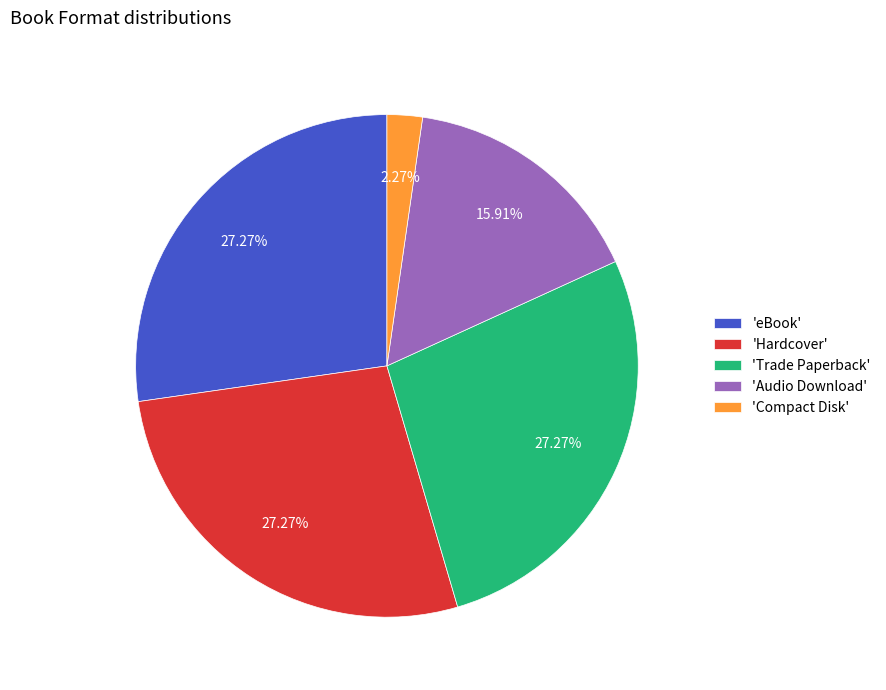

How many segments does this pie chart have?

5